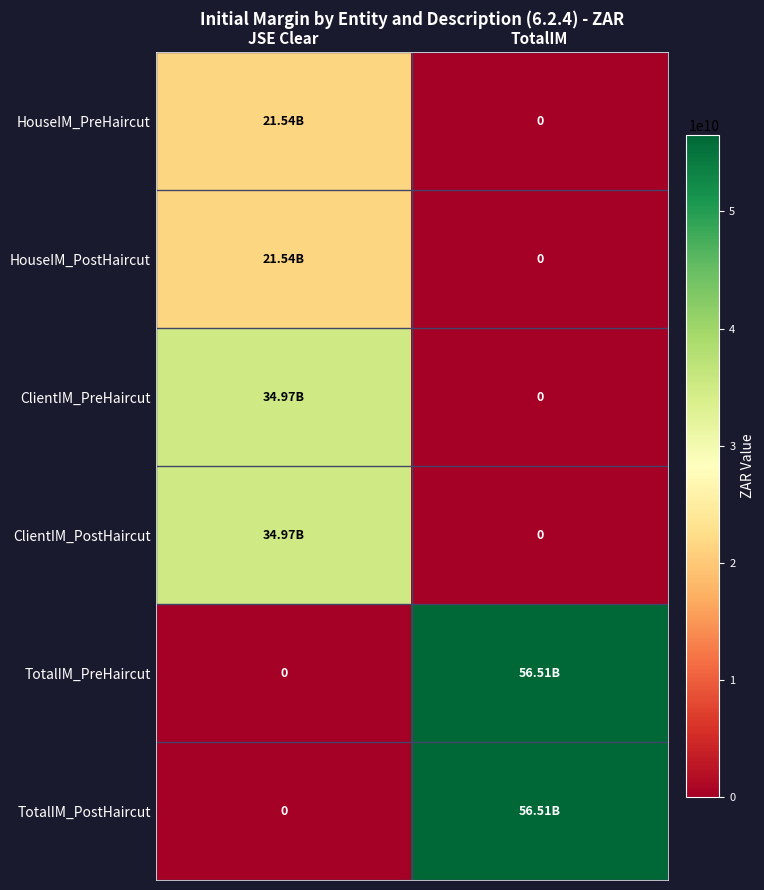

What is the spread (max minus min) of values at JSE Clear?

34970621991.5